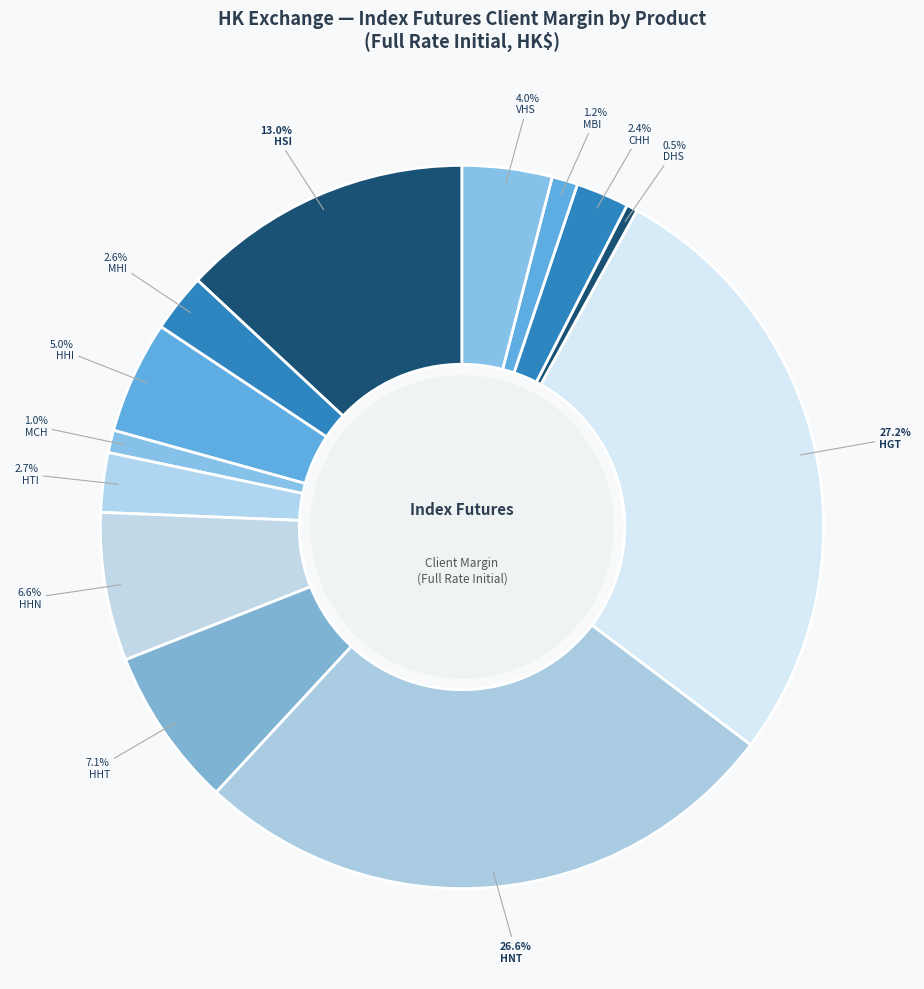

To the nearest percent, what is the average slice percentage?

8%